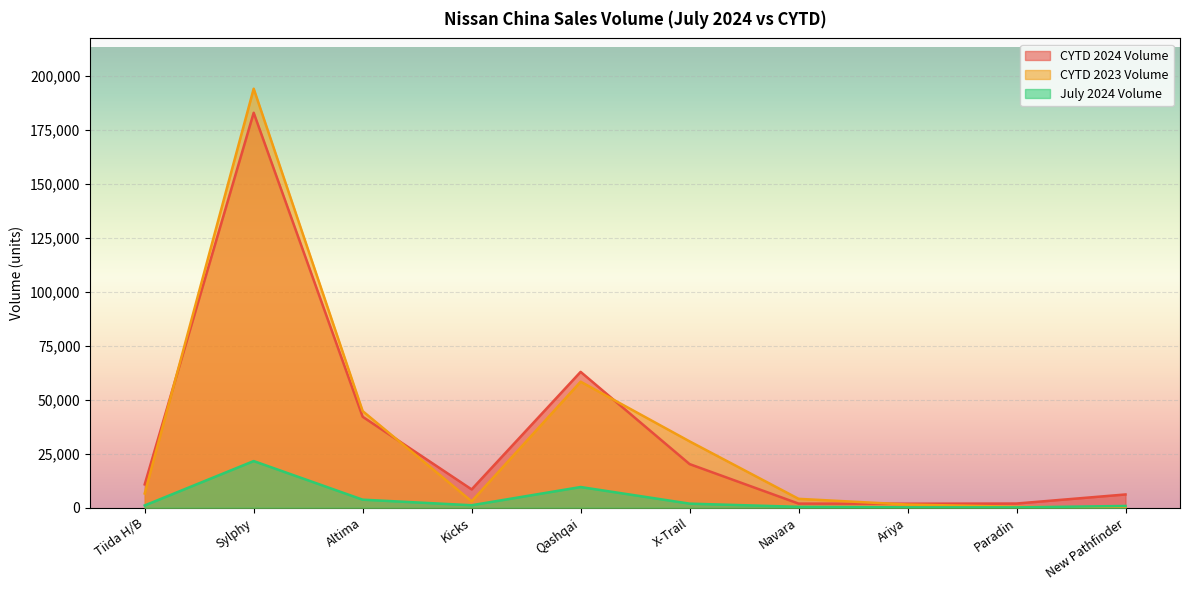

What are all the series names shown in the legend?

CYTD 2024 Volume, CYTD 2023 Volume, July 2024 Volume